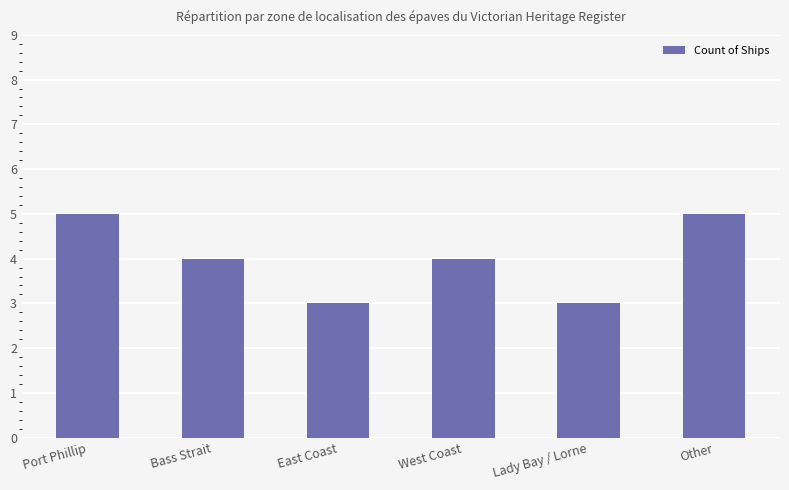

What is the change in value from Port Phillip to East Coast?

-2